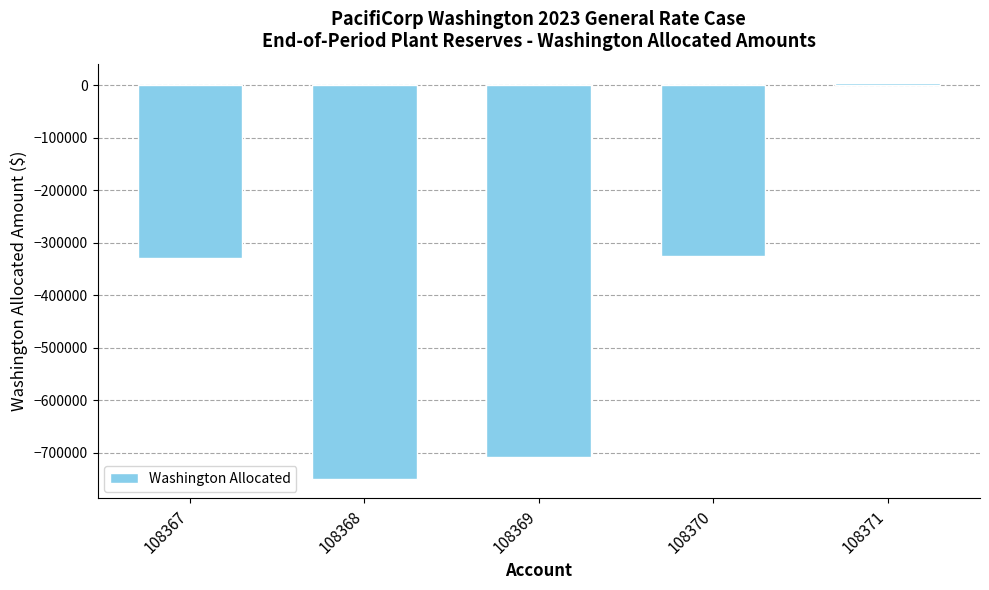

What is the value of the 2nd bar from the left?

-748935.0